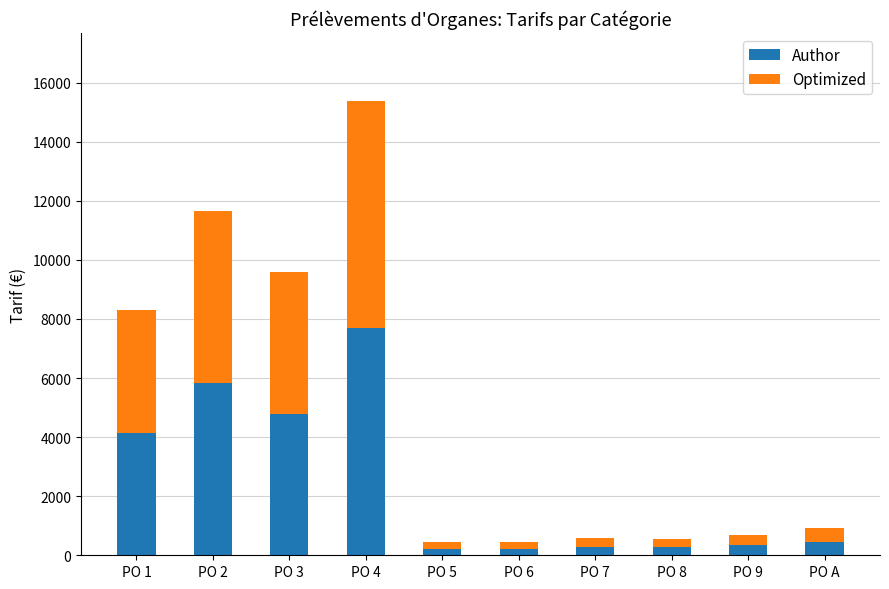

At which category is the sum across all series the highest?

PO 4